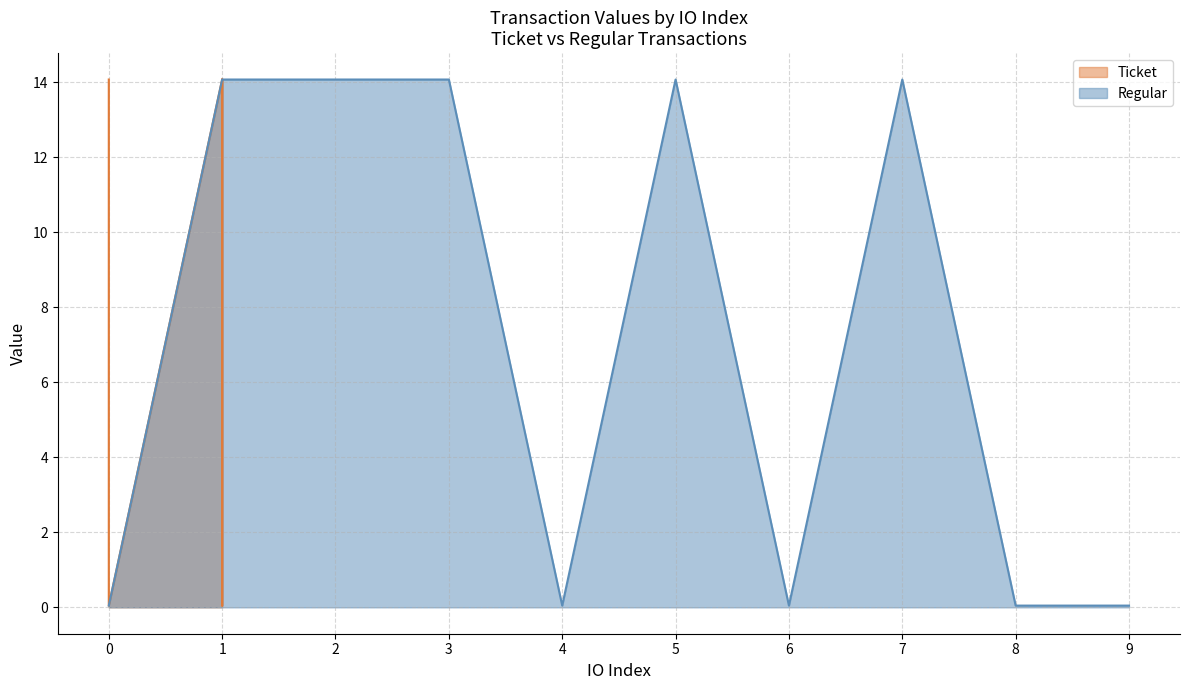

How many lines are shown in the chart?

2